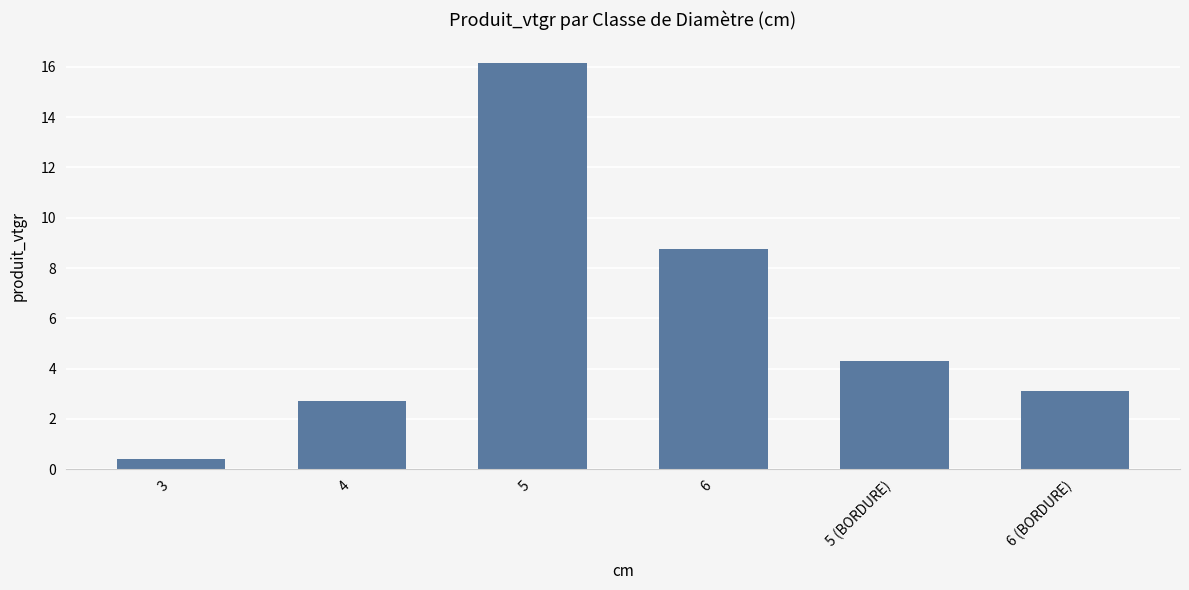

What is the average value?

5.9